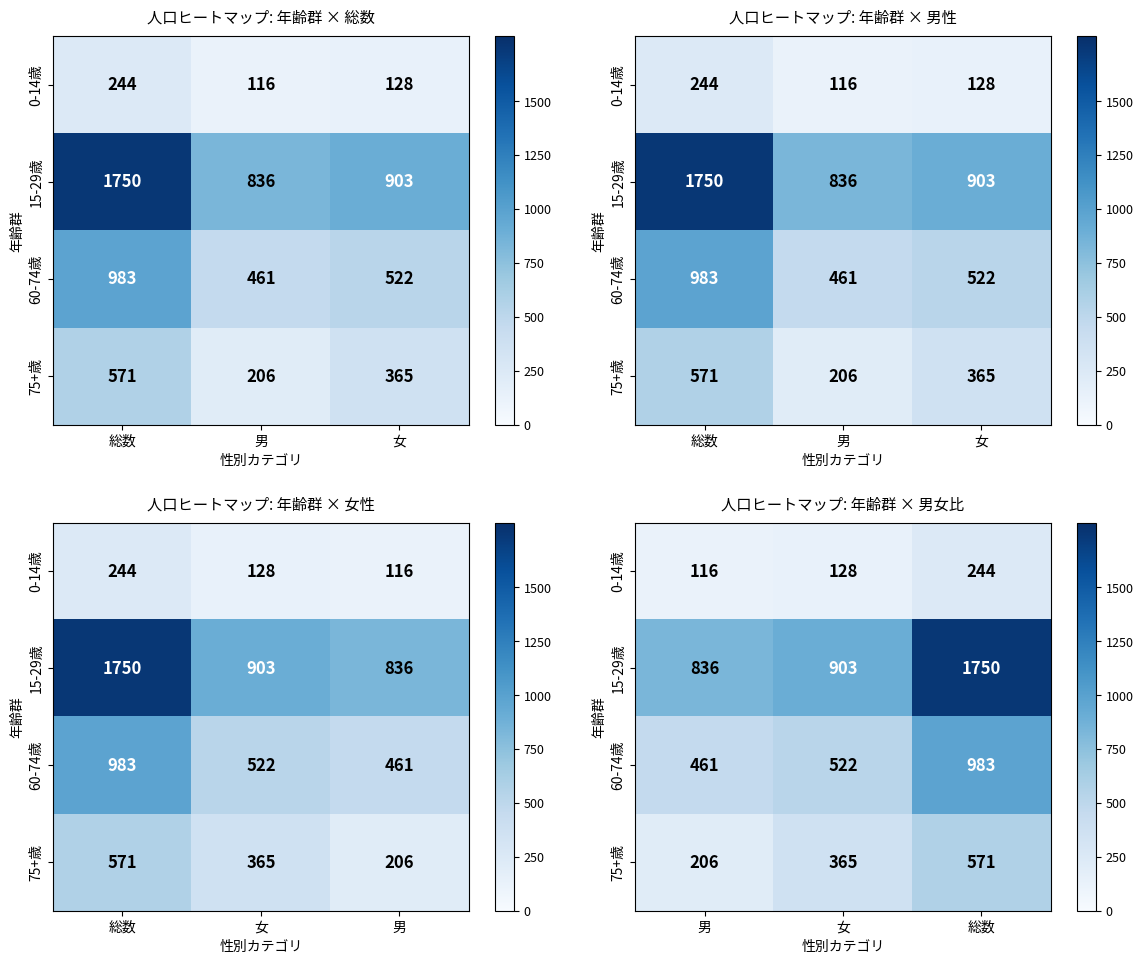

Count the number of categories in the chart.

3